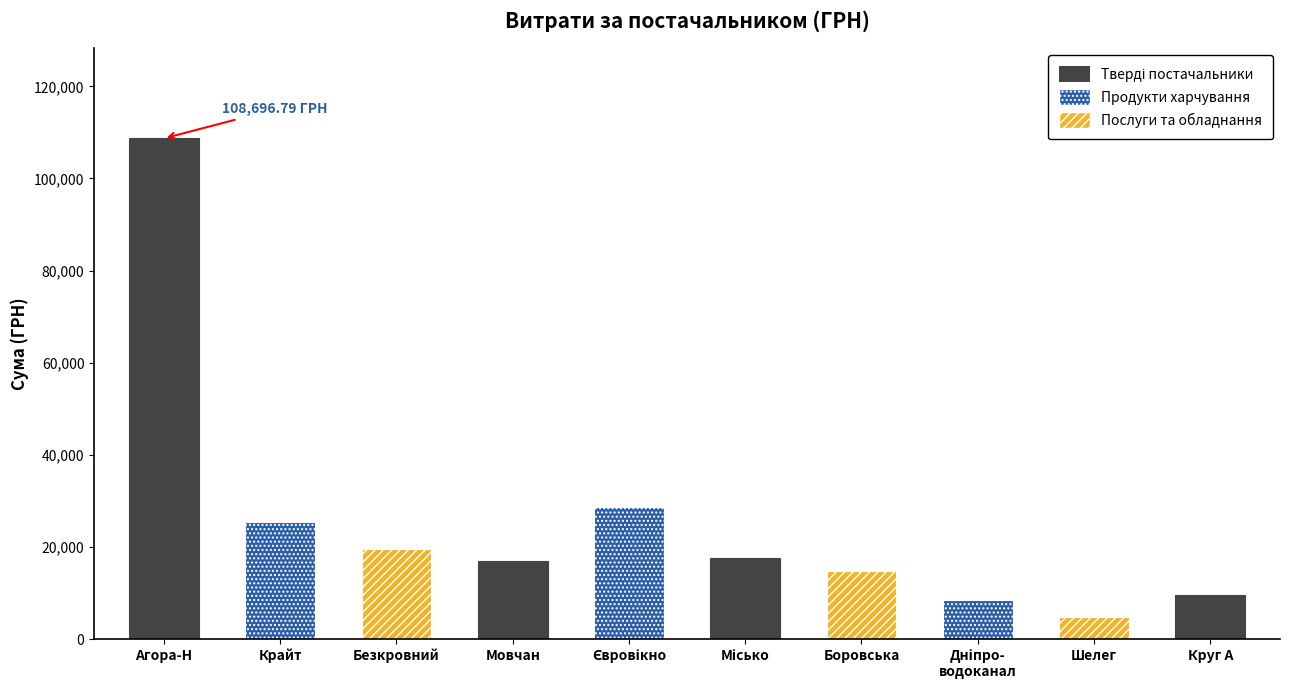

Read the value at ФОП "Шелег П.В.".

4879.0